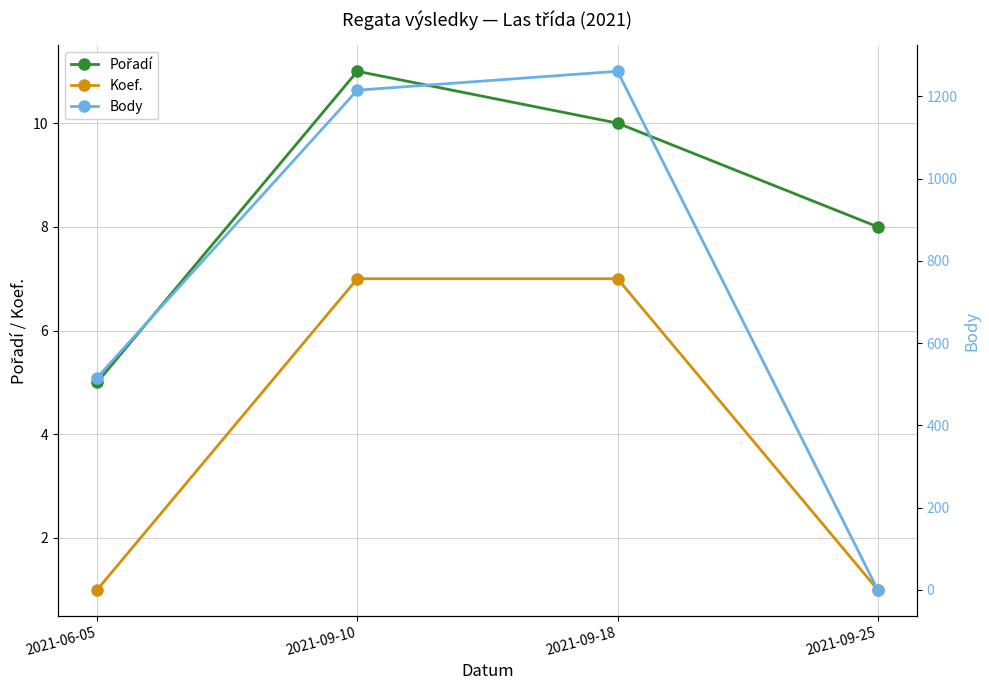

After their last crossing, which series has the higher values: Koef. or Body?

Koef.